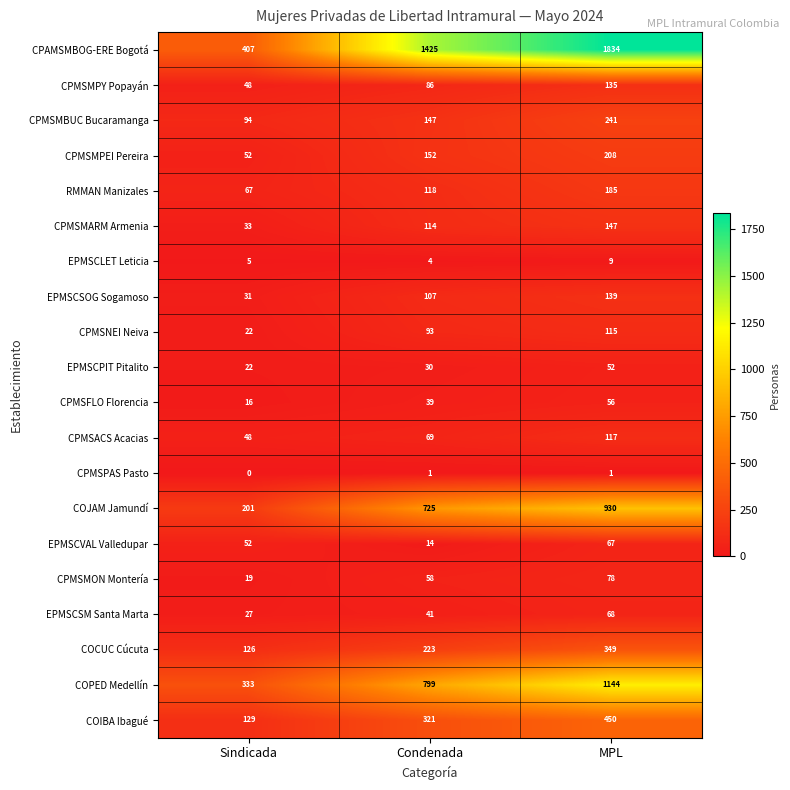

List the series in order of their peak value, lowest first.

CPMSPAS Pasto, EPMSCLET Leticia, EPMSCPIT Pitalito, CPMSFLO Florencia, EPMSCVAL Valledupar, EPMSCSM Santa Marta, CPMSMON Montería, CPMSNEI Neiva, CPMSACS Acacias, CPMSMPY Popayán, EPMSCSOG Sogamoso, CPMSMARM Armenia, RMMAN Manizales, CPMSMPEI Pereira, CPMSMBUC Bucaramanga, COCUC Cúcuta, COIBA Ibagué, COJAM Jamundí, COPED Medellín, CPAMSMBOG-ERE Bogotá